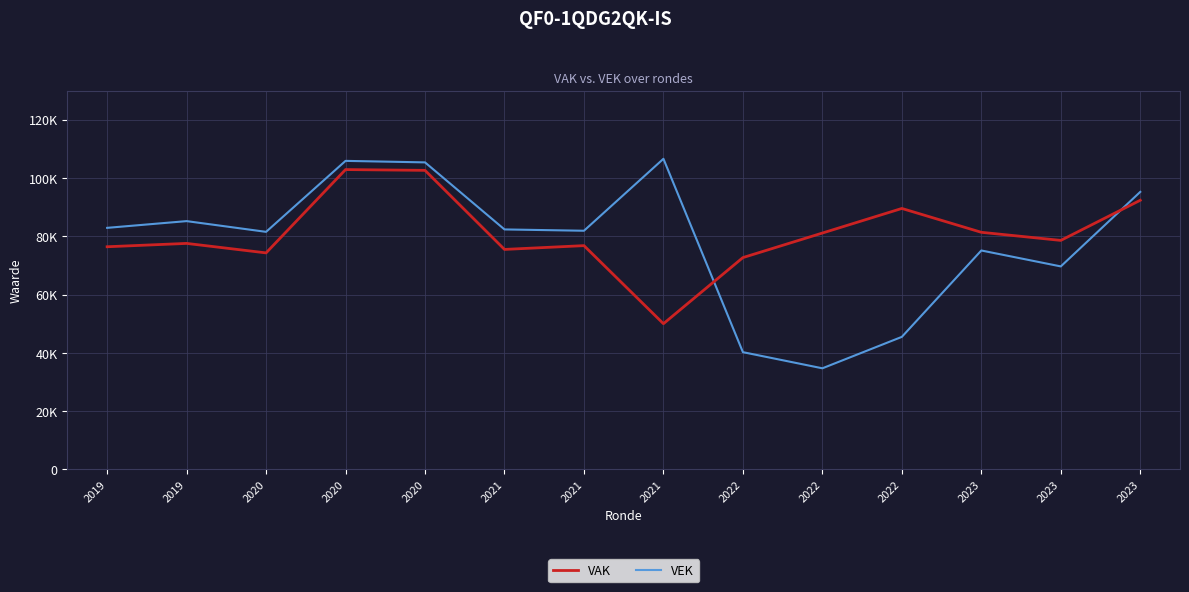

Which has a higher value, 2023 or 2022?

2023